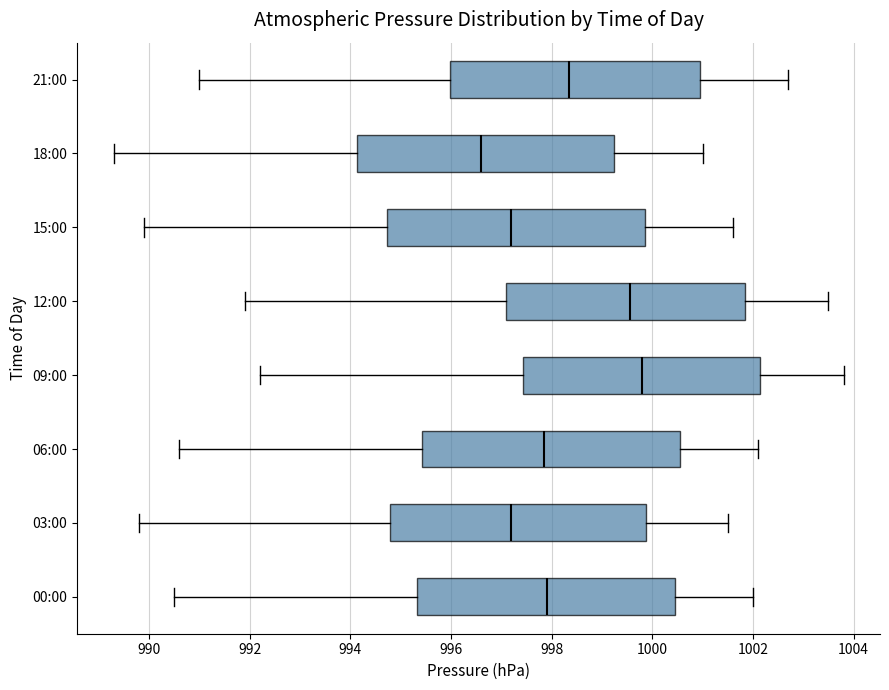

Where is the right edge of the box for 06:00 on the x-axis? The values are not printed on the chart, so give them approximately, as read against the axis.

1000.6